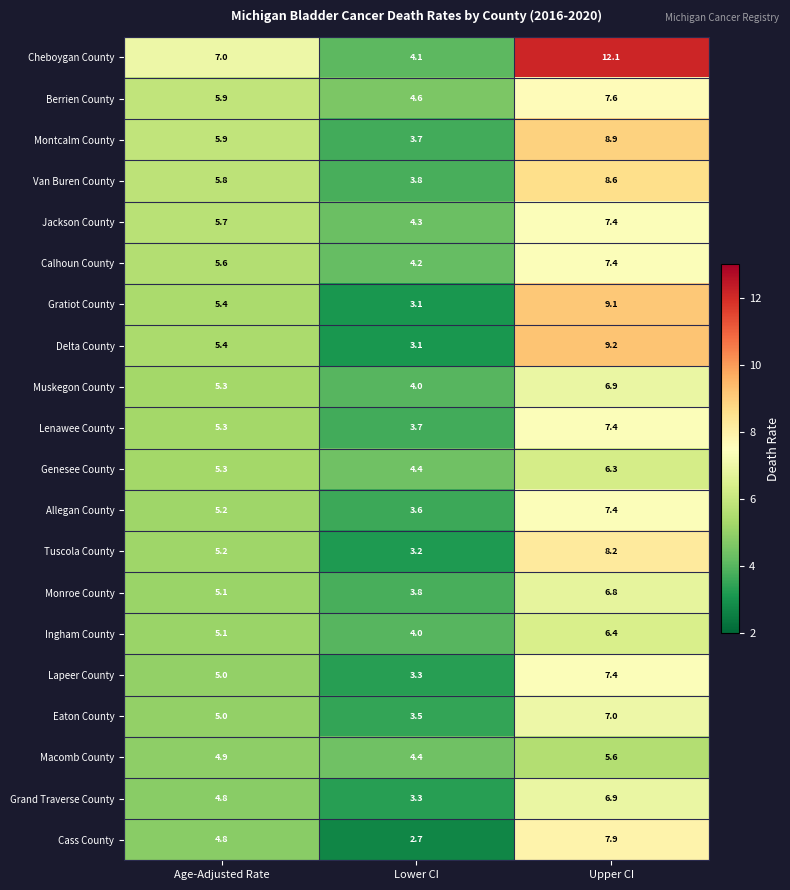

What is the sum of all Calhoun County values?

17.2